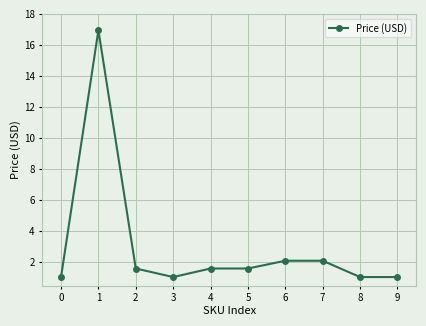

What is the value of the 9th point from the left?

1.1